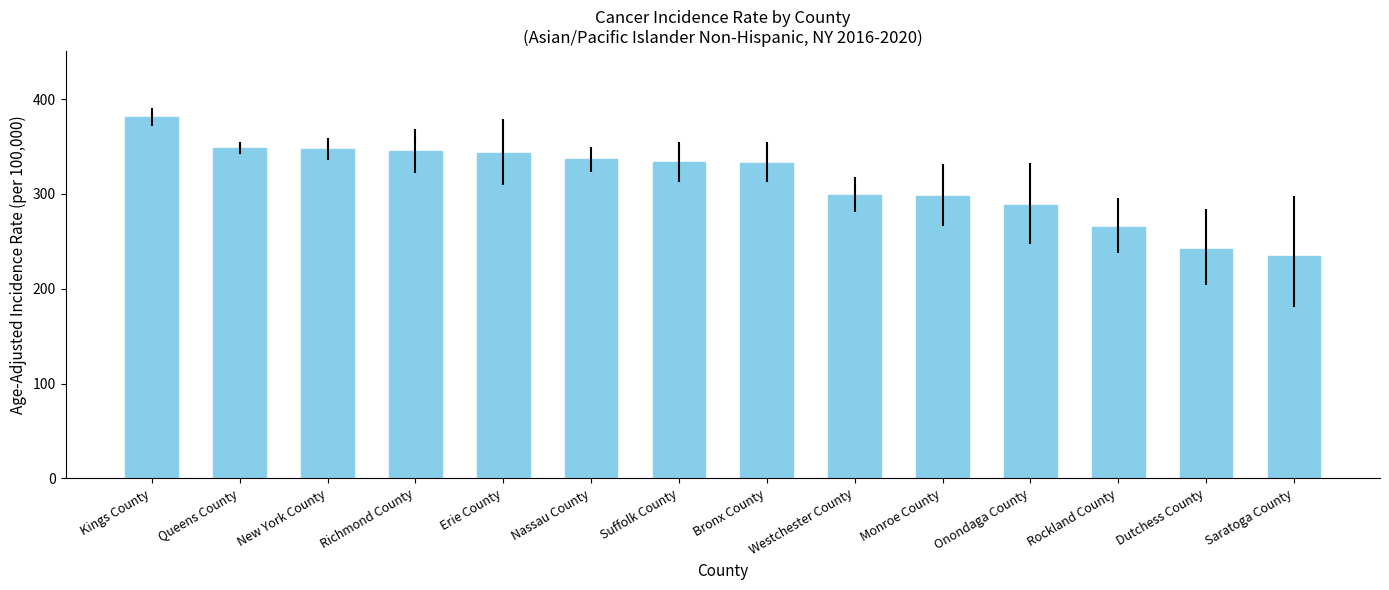

Which label corresponds to the smallest value in the chart?

Saratoga County